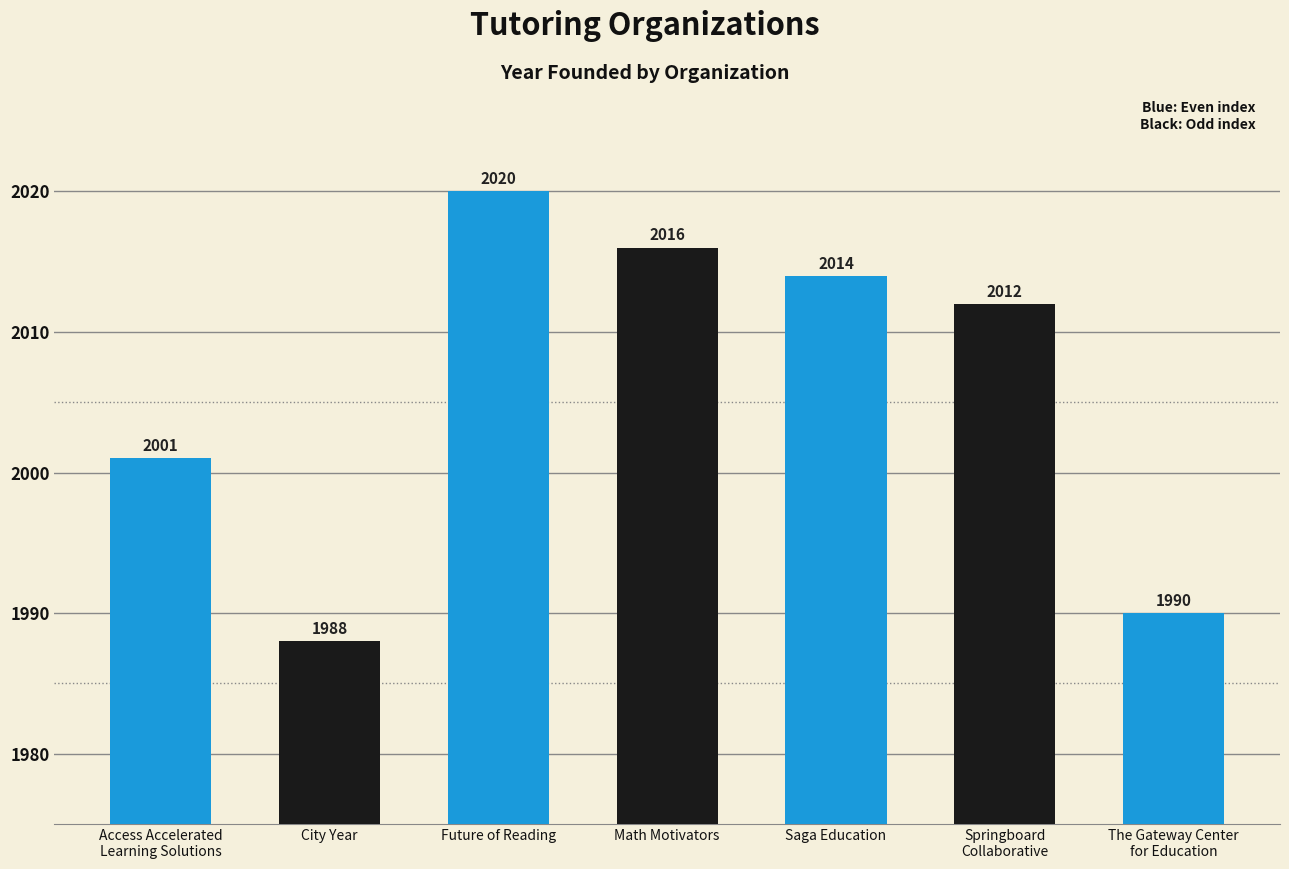

List the labels in order of value, largest first.

Future of Reading, Math Motivators, Saga Education, Springboard
Collaborative, Access Accelerated
Learning Solutions, The Gateway Center
for Education, City Year